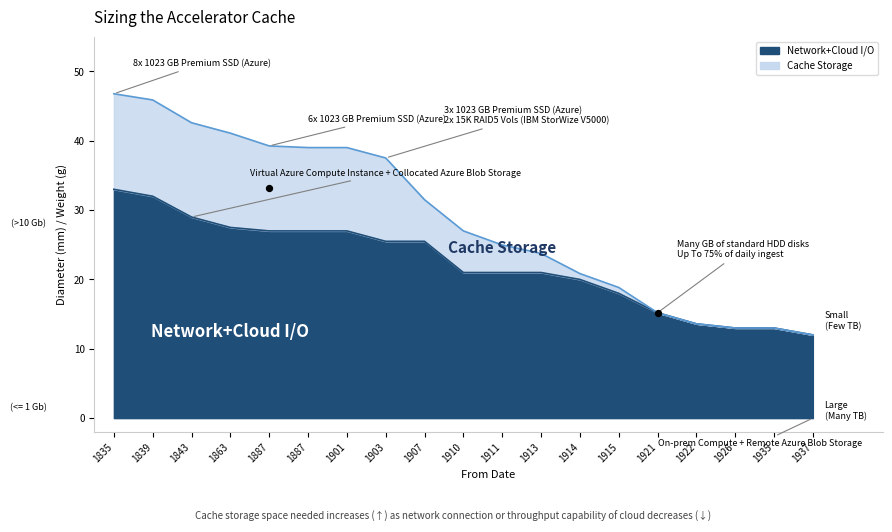

What is the total value across all series at 1887?

66.3